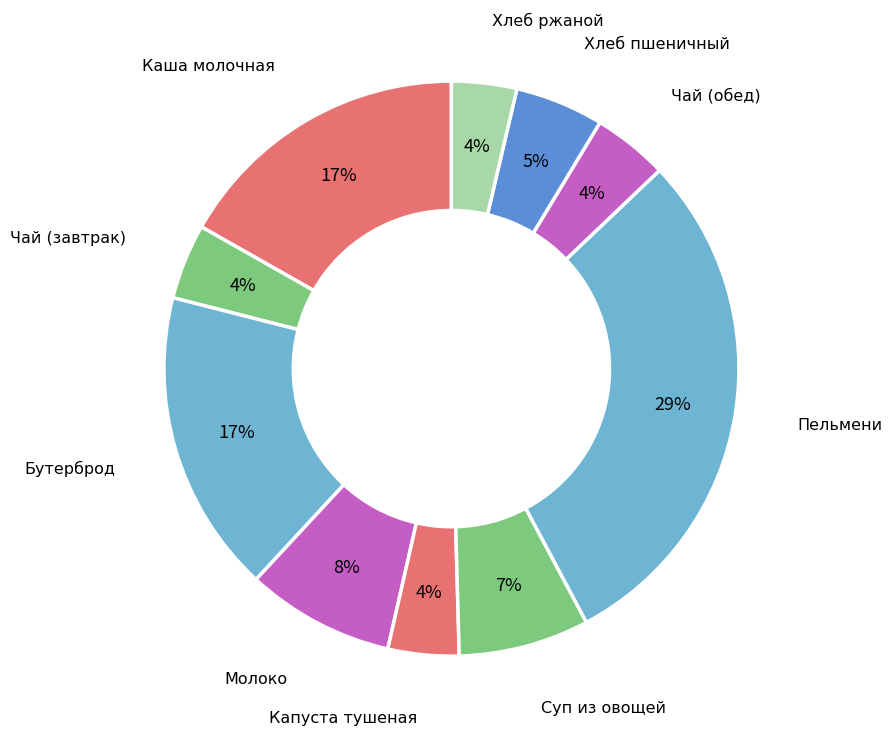

Which slice is the largest?

Пельмени мясные